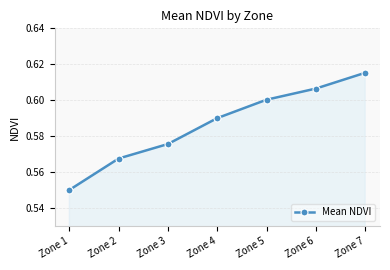

True or false: there are more than 1 points higher than both neighbors.

False